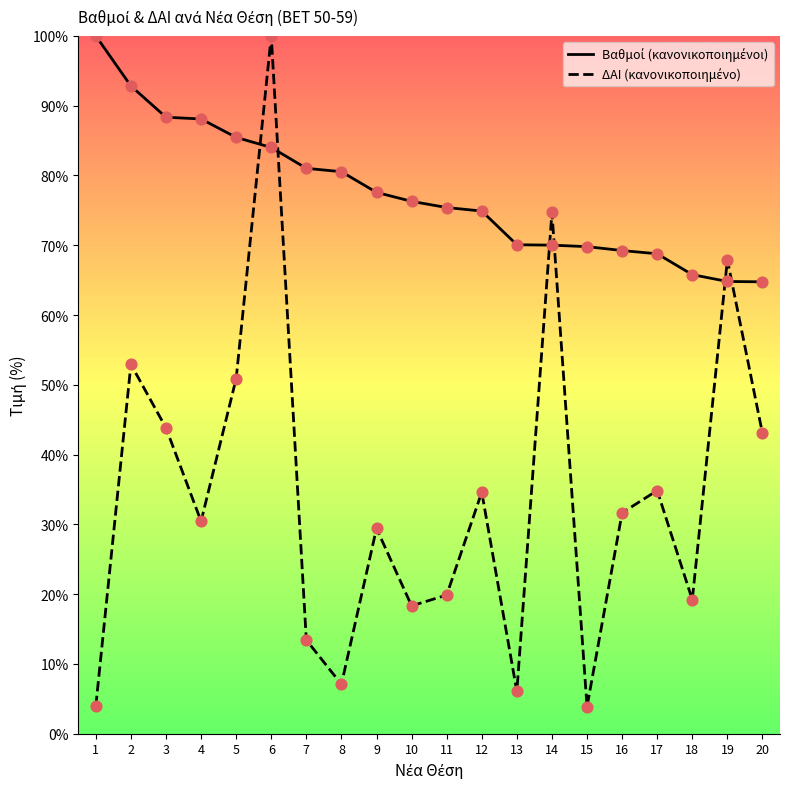

At which category is the sum across all series the highest?

6